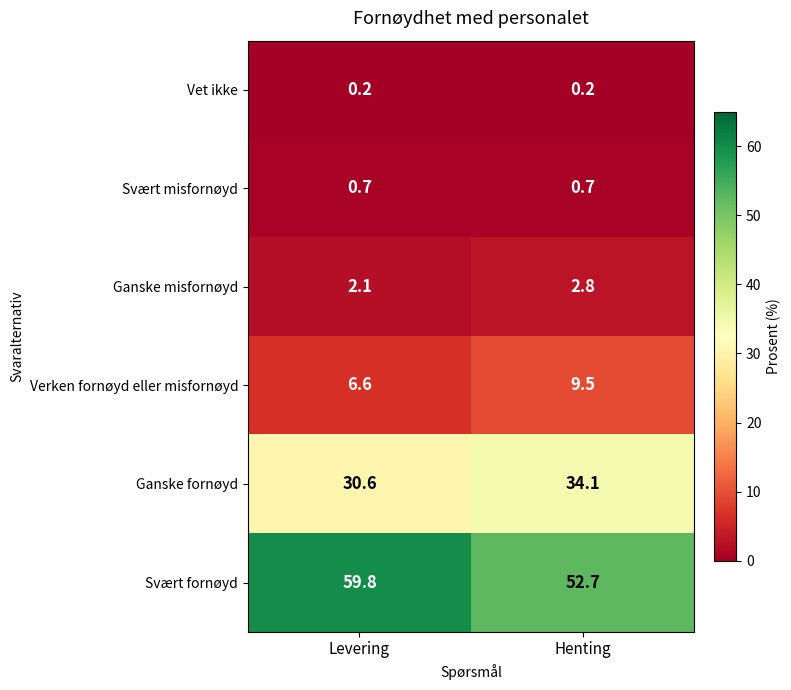

Reading right to left, transcribe all the data shown in this chart.

Vet ikke: 0.2	0.2
Svært misfornøyd: 0.7	0.7
Ganske misfornøyd: 2.8	2.1
Verken fornøyd eller misfornøyd: 9.5	6.6
Ganske fornøyd: 34.1	30.6
Svært fornøyd: 52.7	59.8